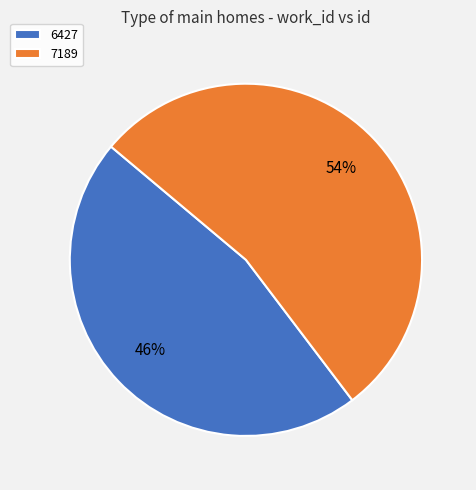

True or false: 7189 accounts for 48% of the total.

False